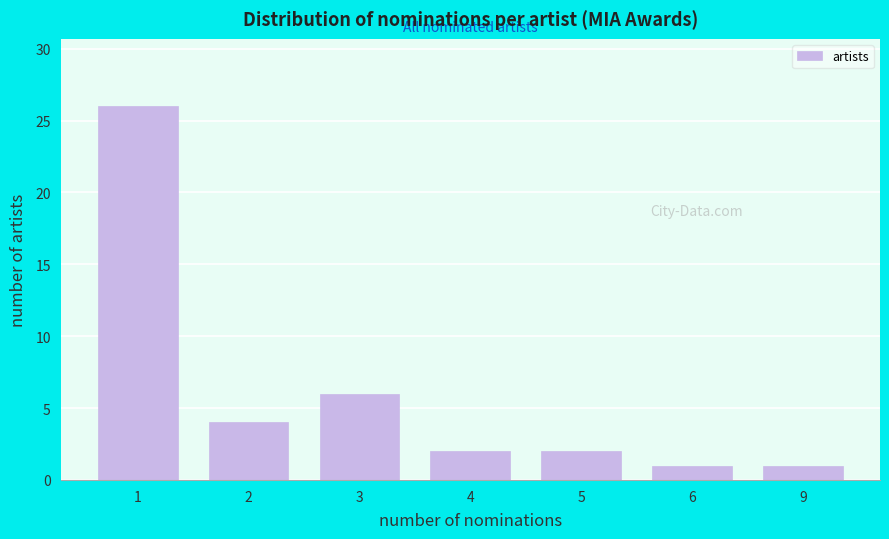

Reading left to right, list all the values displayed in this chart.

26	4	6	2	2	1	1